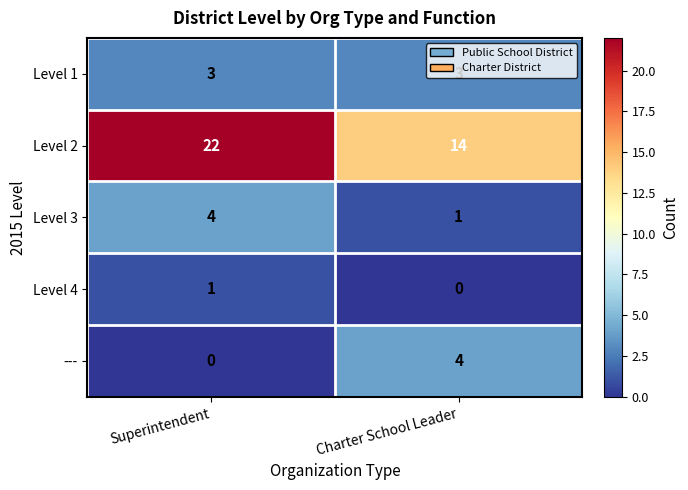

What is the spread (max minus min) of values at Superintendent?

22